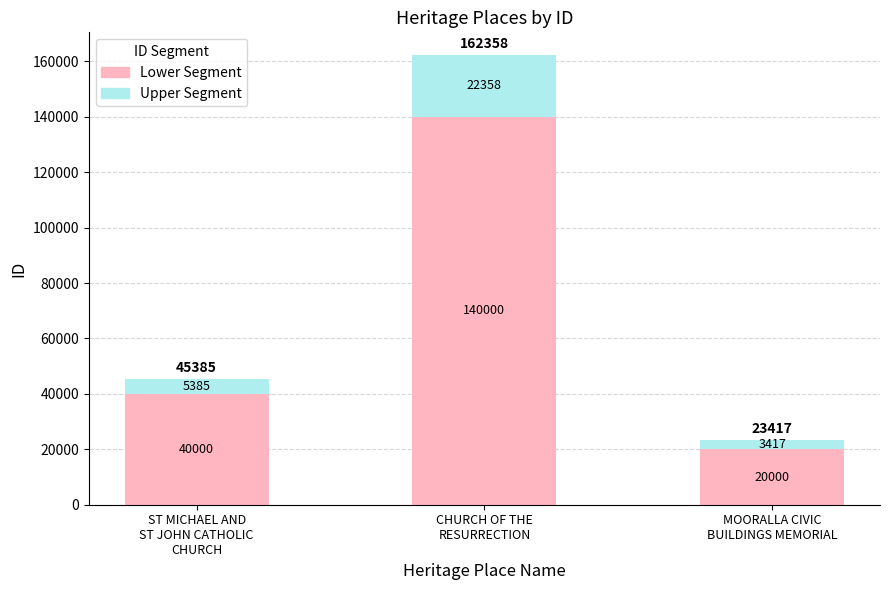

What is the difference between the maximum and minimum values in the Lower Segment series?

120000